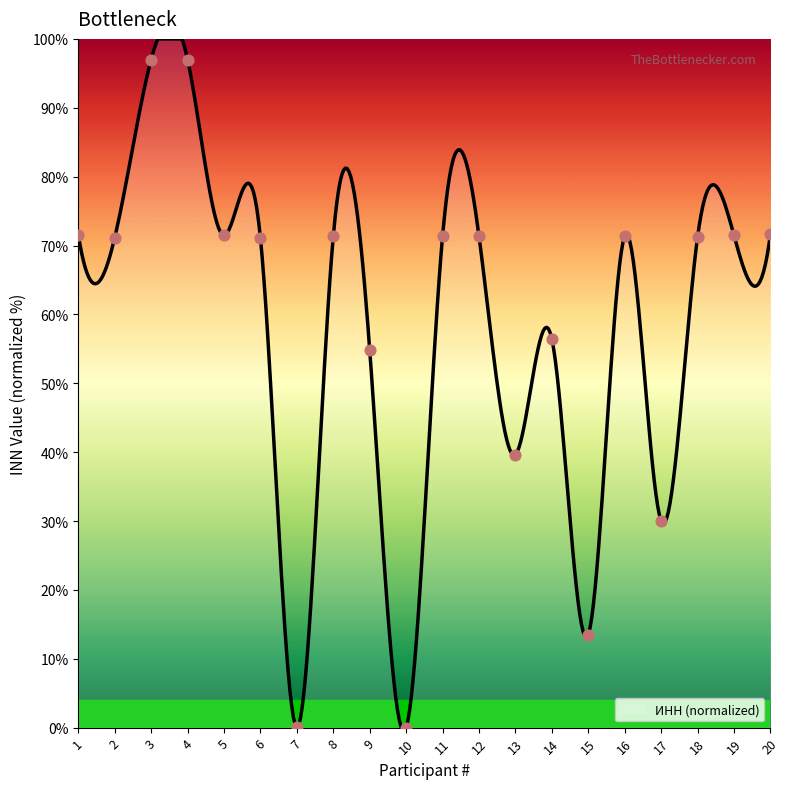

What is the maximum value shown in the chart?

100.0